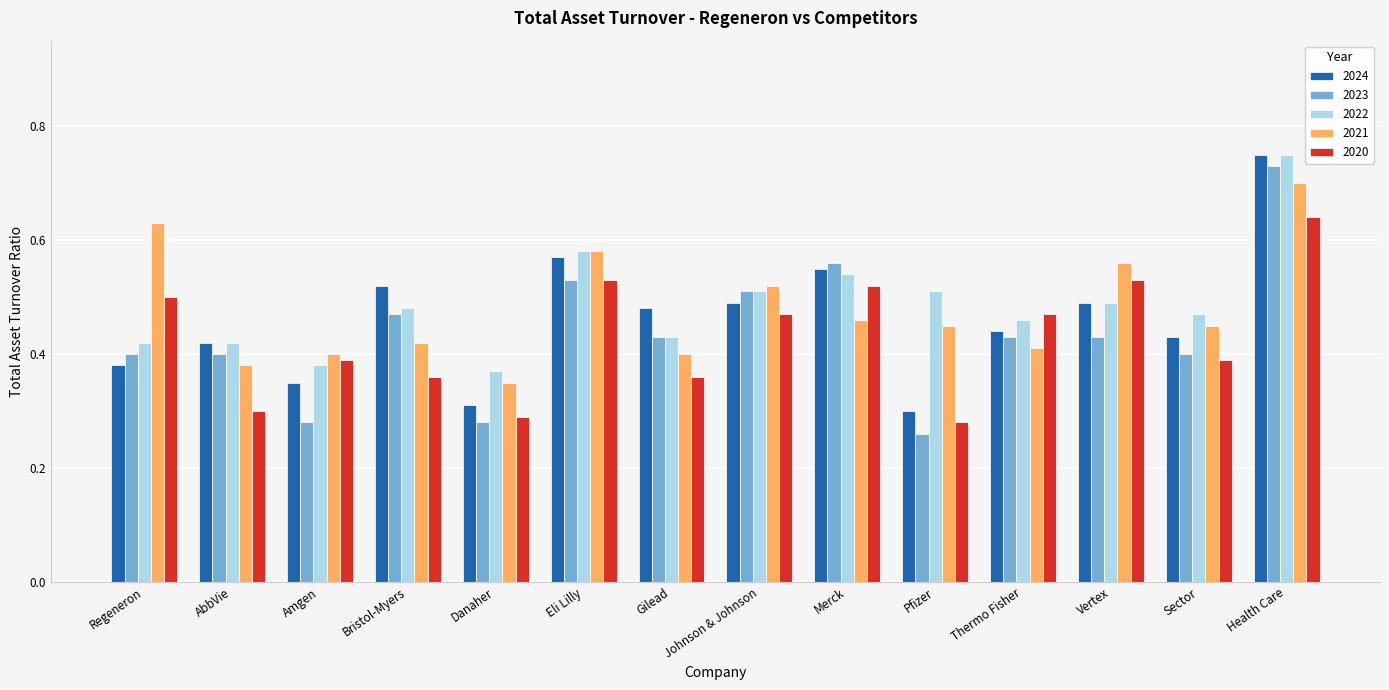

What is the sum of all 2024 values?

6.5